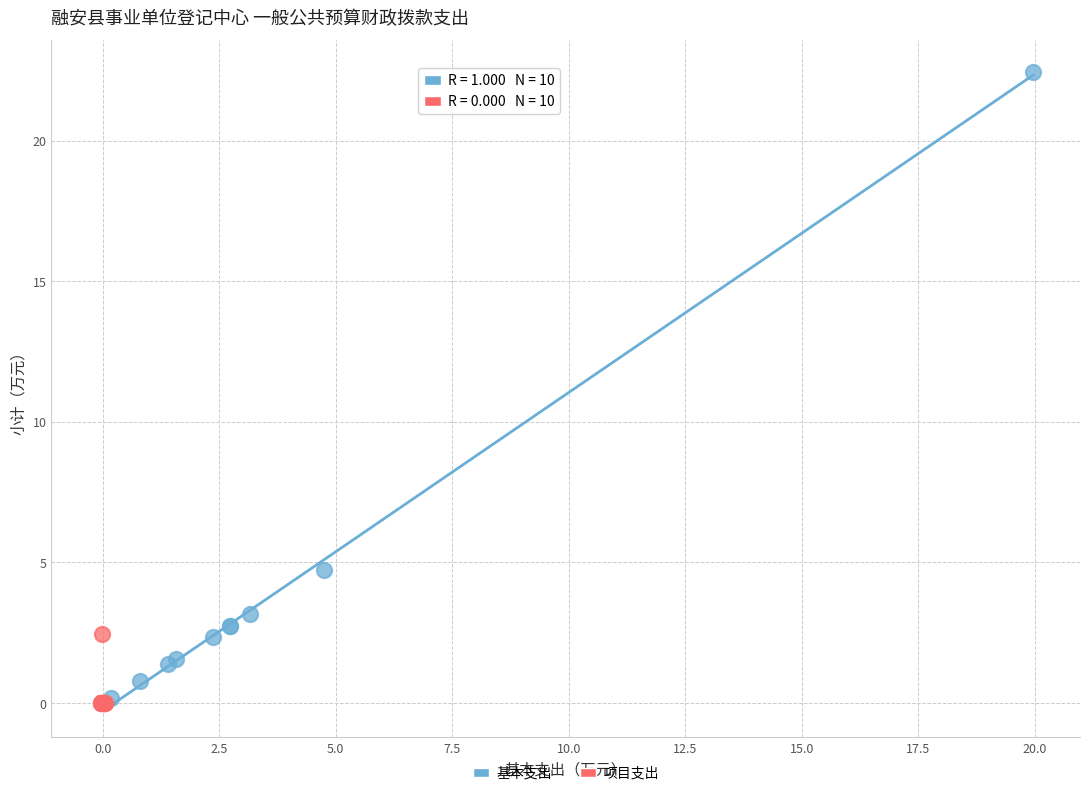

What are all the series names shown in the legend?

基本支出, 项目支出